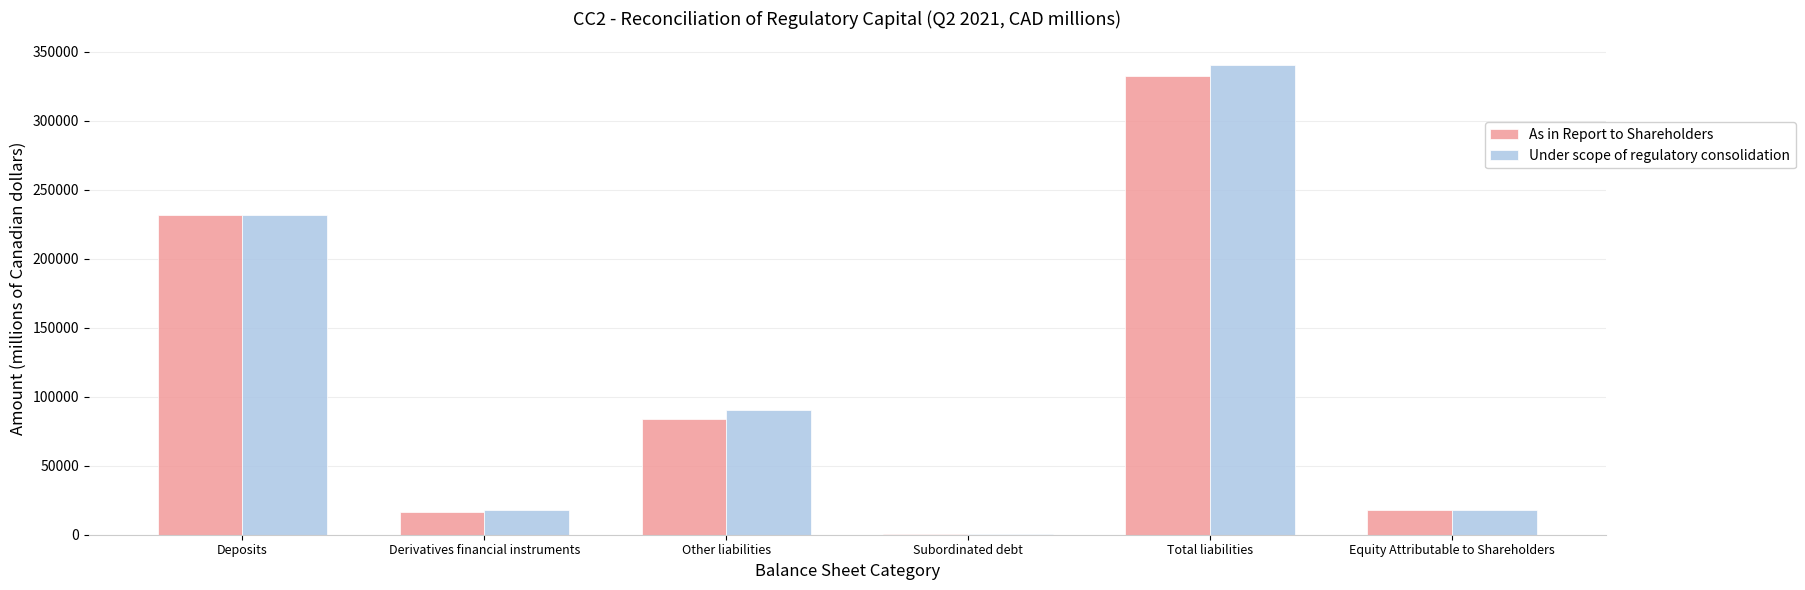

Where is Under scope of regulatory consolidation nearest to the value 170604?

Deposits